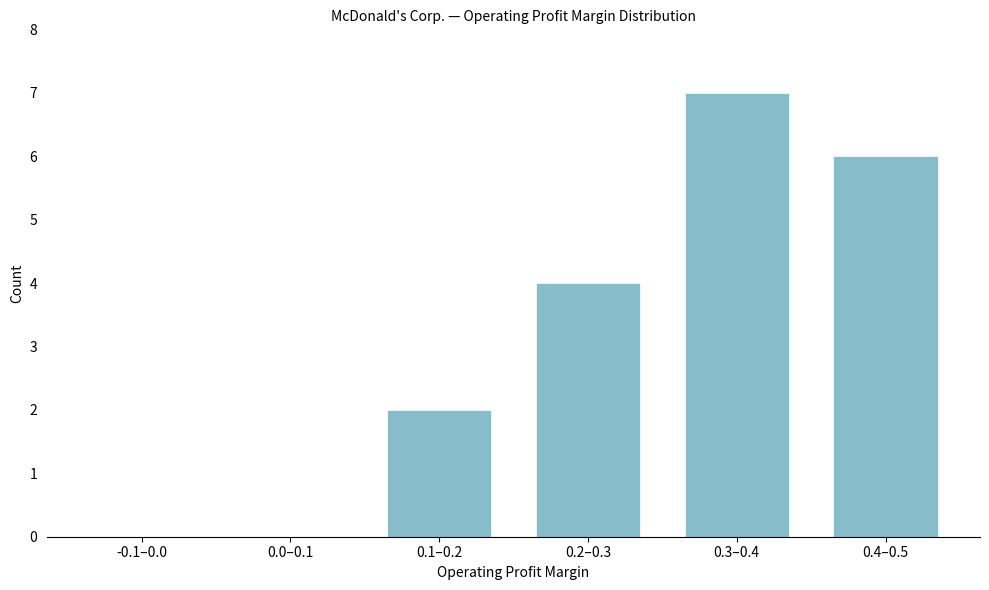

Reading left to right, list all the values displayed in this chart.

-0.1–0.0=0	0.0–0.1=0	0.1–0.2=2	0.2–0.3=4	0.3–0.4=7	0.4–0.5=6